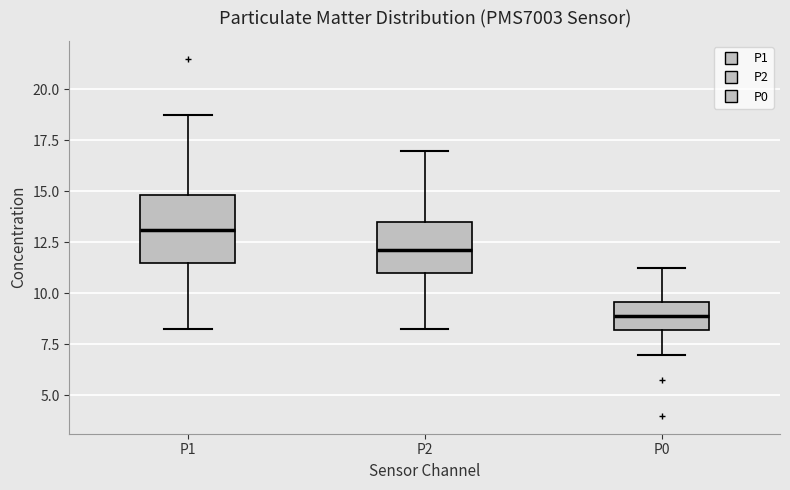

Reading left to right, read every box against the y-axis: the position of its median line, the range the box covers, and the ends of its whiskers. The values are not printed on the chart, so give them approximately, as read against the axis.

P1: median 13.0, box 11.5 to 15.0, whiskers 8.5 to 19.0
P2: median 12.0, box 11.0 to 13.5, whiskers 8.5 to 17.0
P0: median 9.0, box 8.0 to 9.5, whiskers 7.0 to 11.5